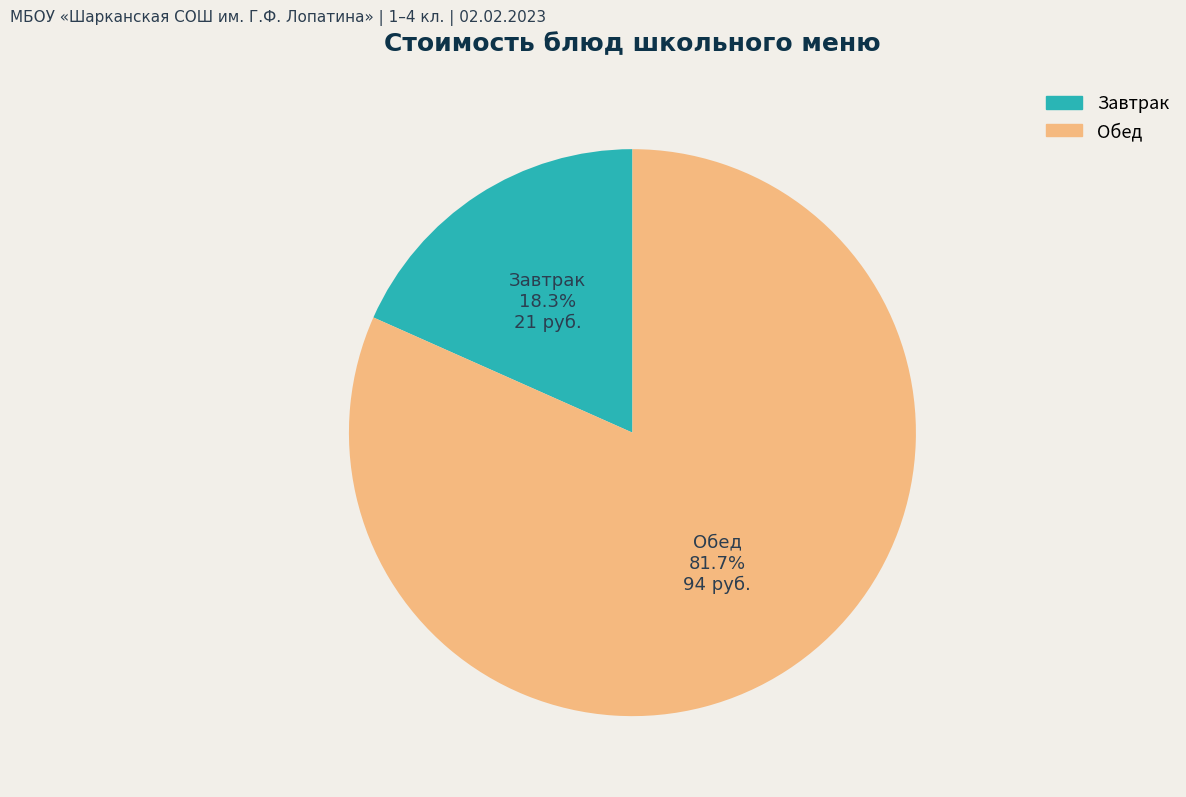

Is there any slice that represents more than half of the pie?

Yes